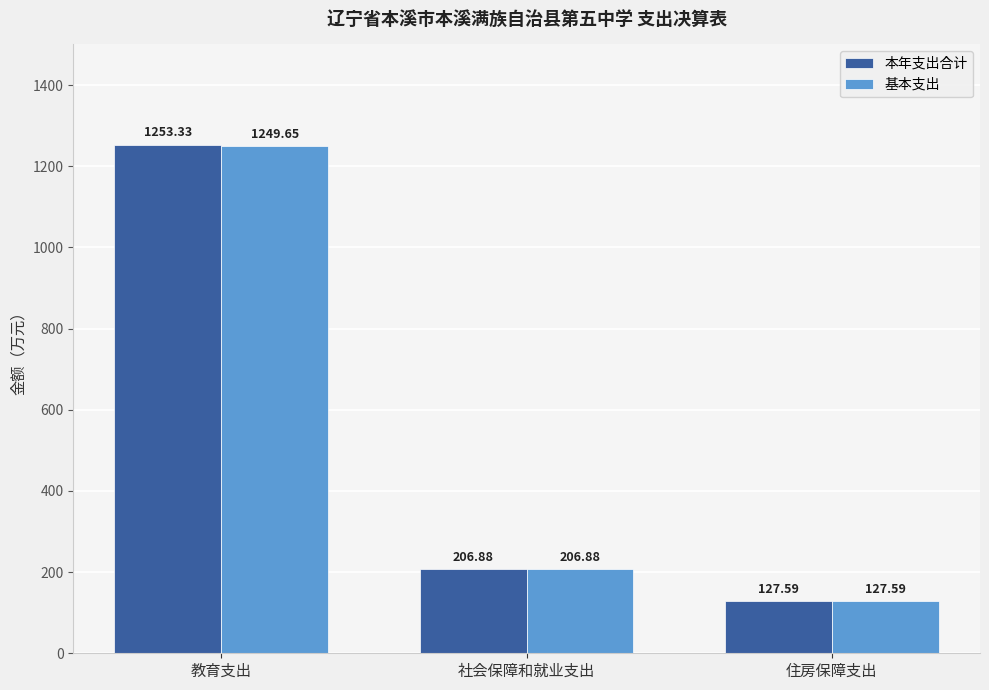

What is the lowest value of the 基本支出 series?

127.6